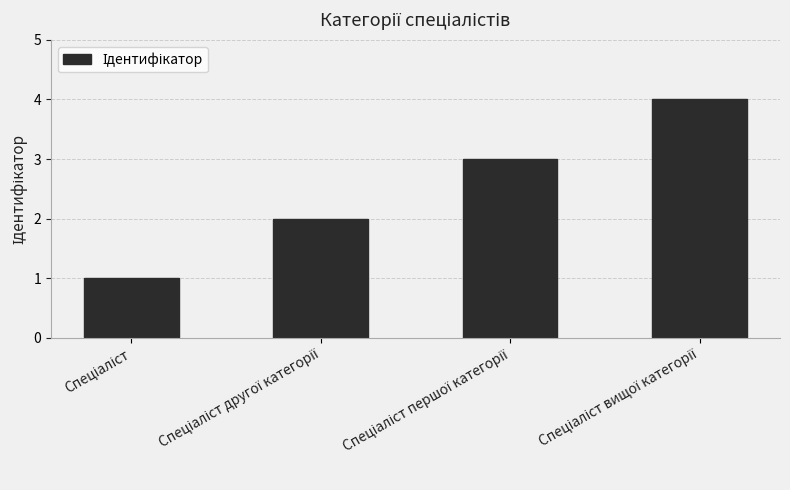

What is the greatest value displayed?

4